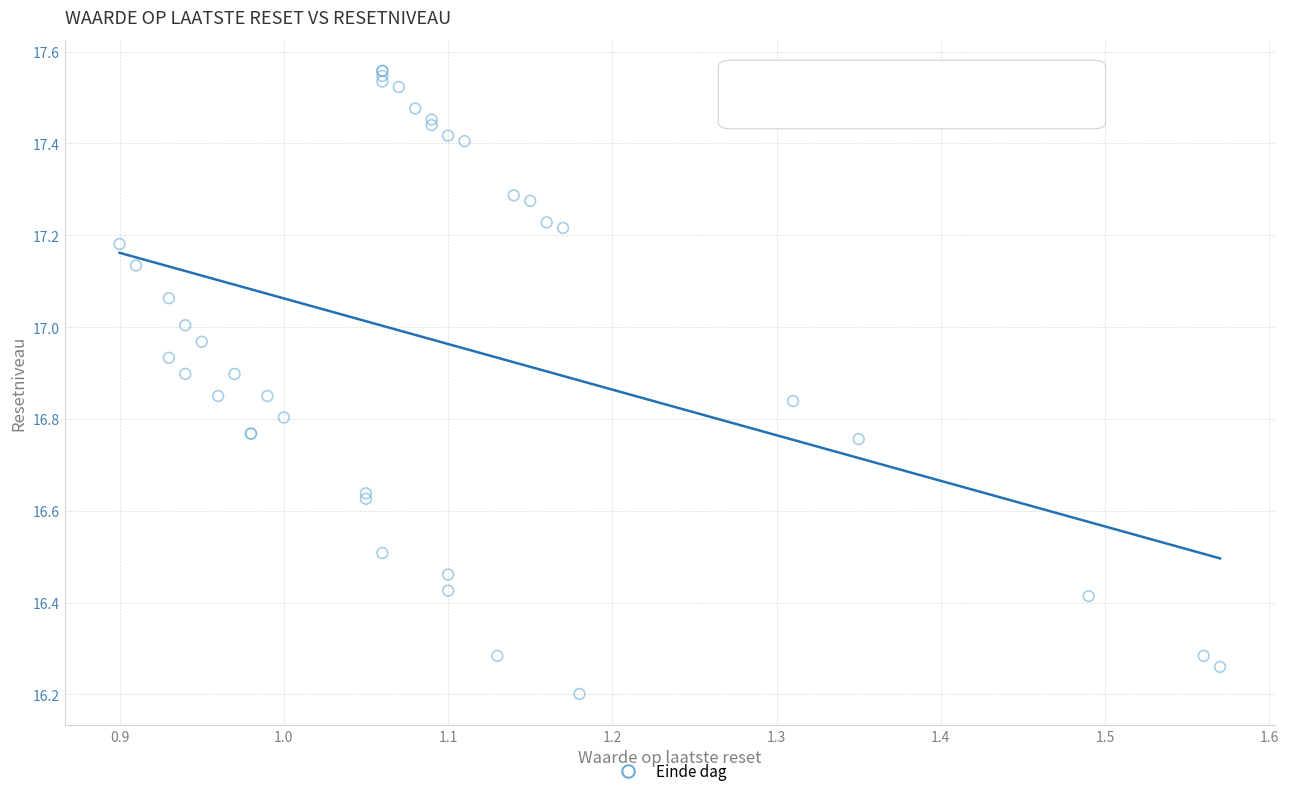

What Y value in the scatter plot is closest to 16?

16.2